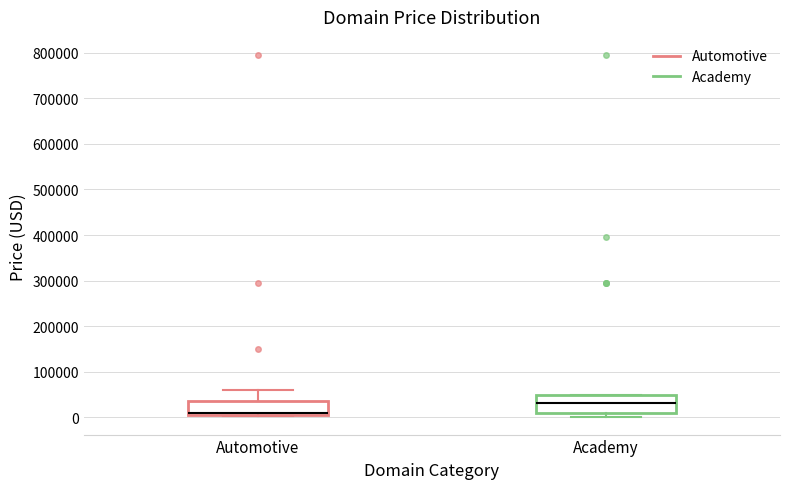

Reading left to right, read every box against the y-axis: the position of its median line, the range the box covers, and the ends of its whiskers. The values are not printed on the chart, so give them approximately, as read against the axis.

Automotive: median 10000, box 0 to 40000, whiskers 0 to 60000
Academy: median 30000, box 10000 to 50000, whiskers 0 to 50000